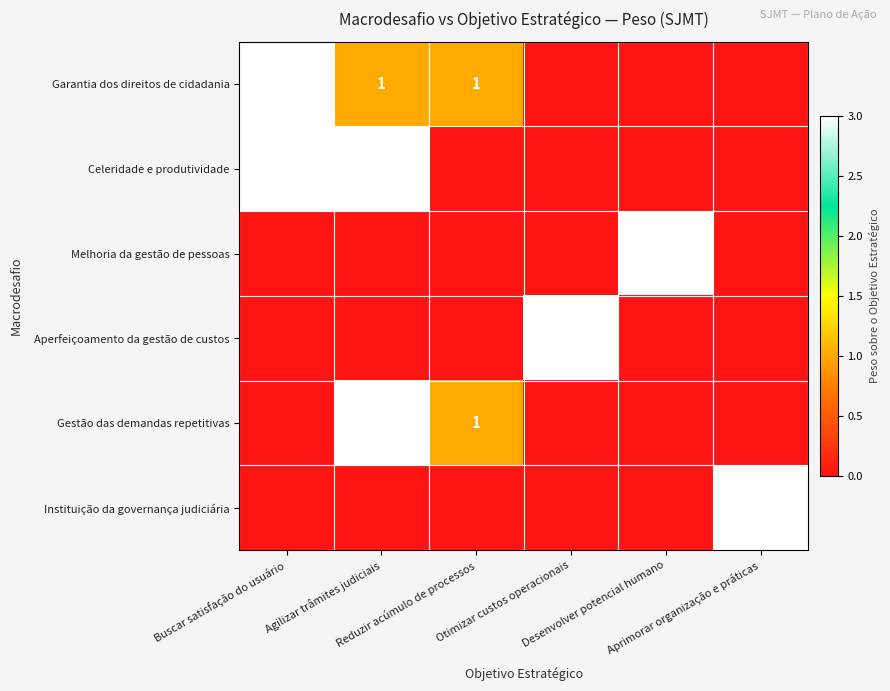

What is the total value across all series at Buscar satisfação do usuário?

6